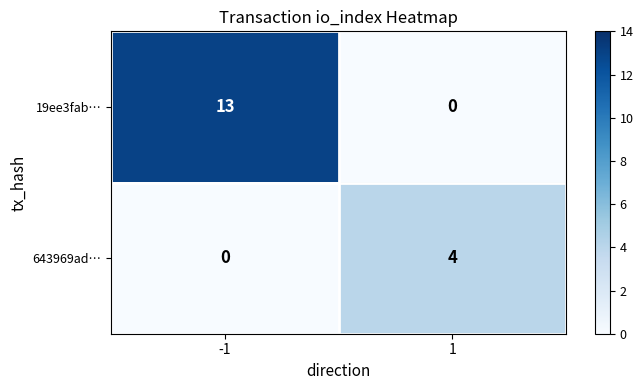

What is the difference between the maximum and minimum values in the 19ee3fab… series?

13